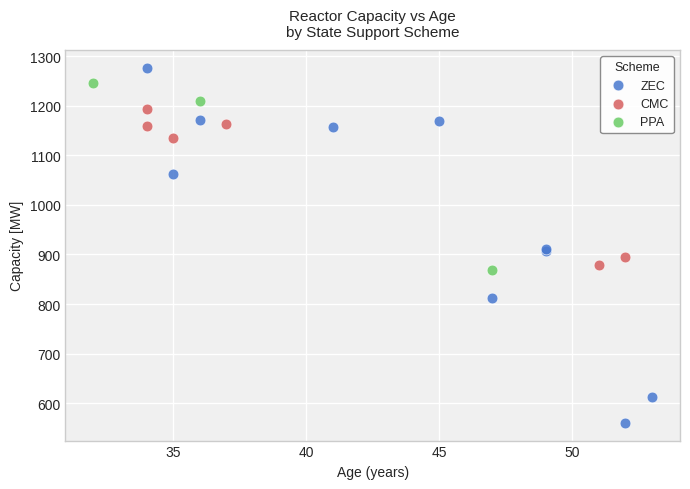

Which series has the widest spread of Y values?

ZEC